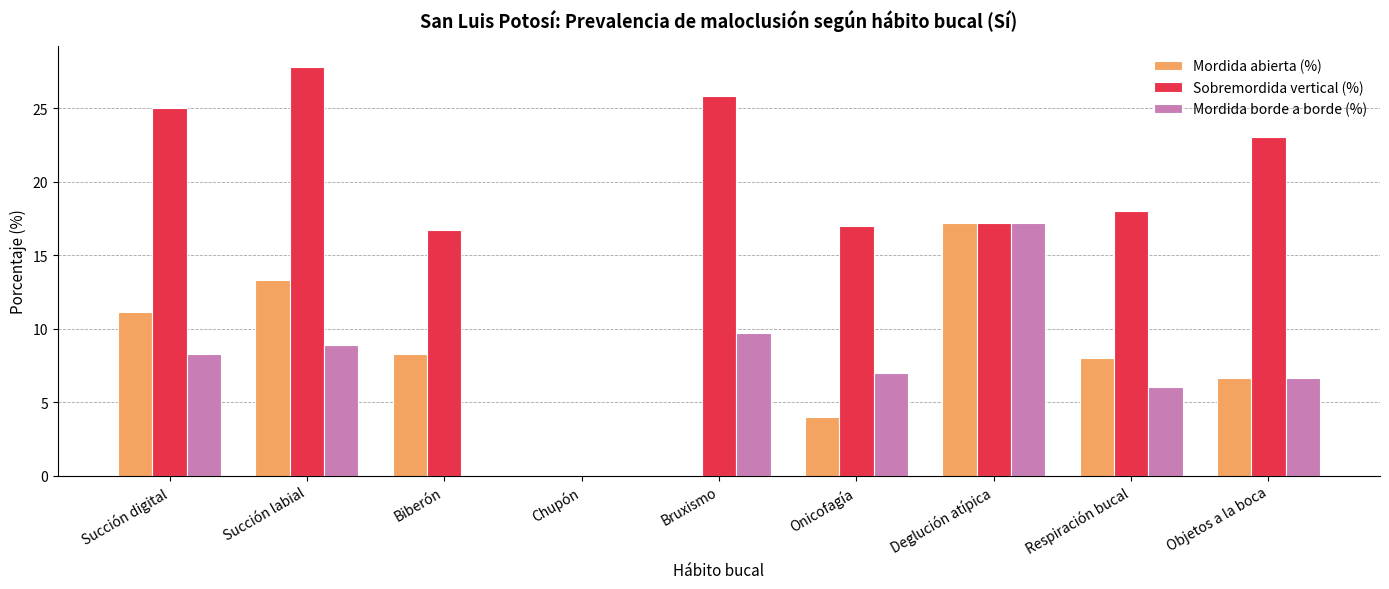

What is the spread (max minus min) of values at Succión labial?

18.9